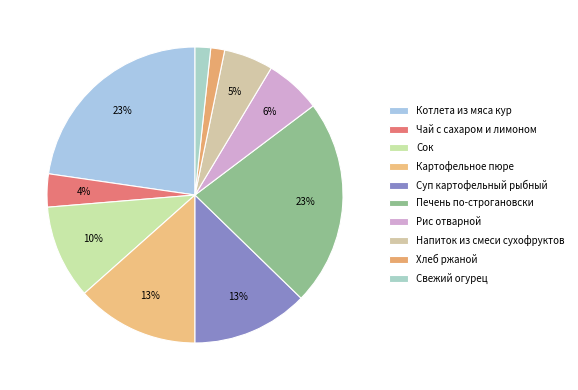

What is the ratio of the value at Котлета из мяса кур to the value at Свежий огурец?

13.3